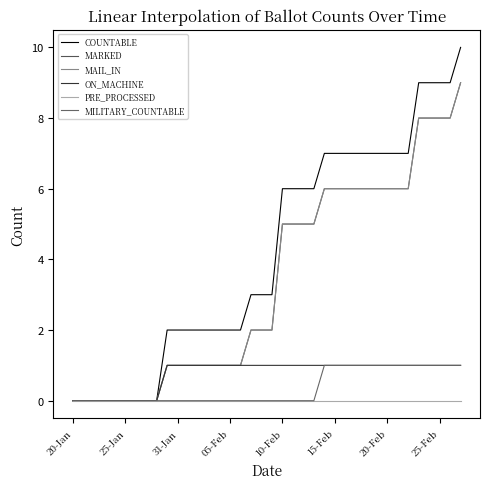

Does the chart display data point markers on the line(s)?

No